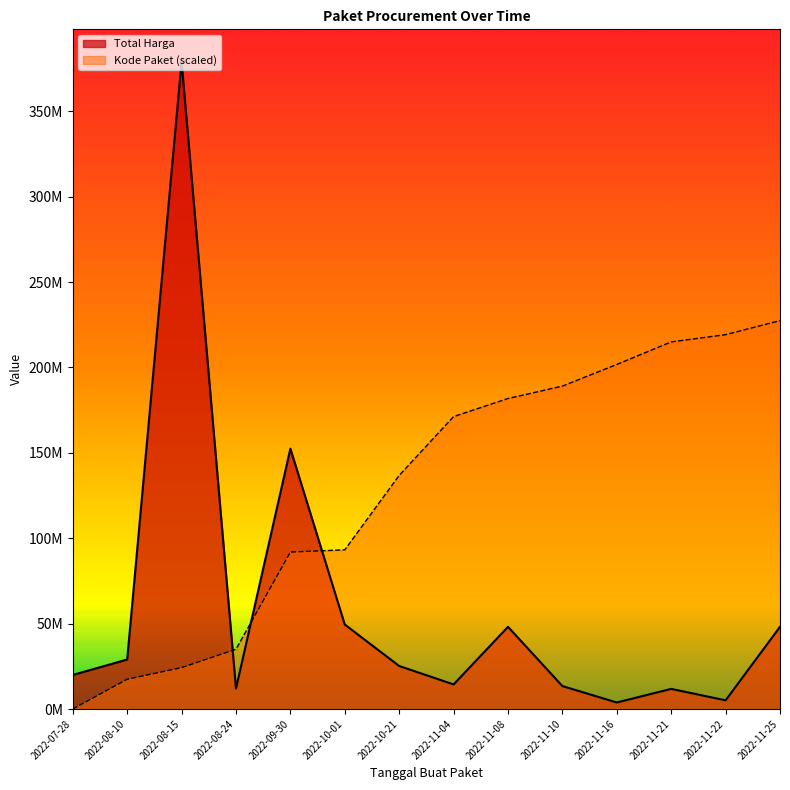

Does the chart have visible grid lines?

No